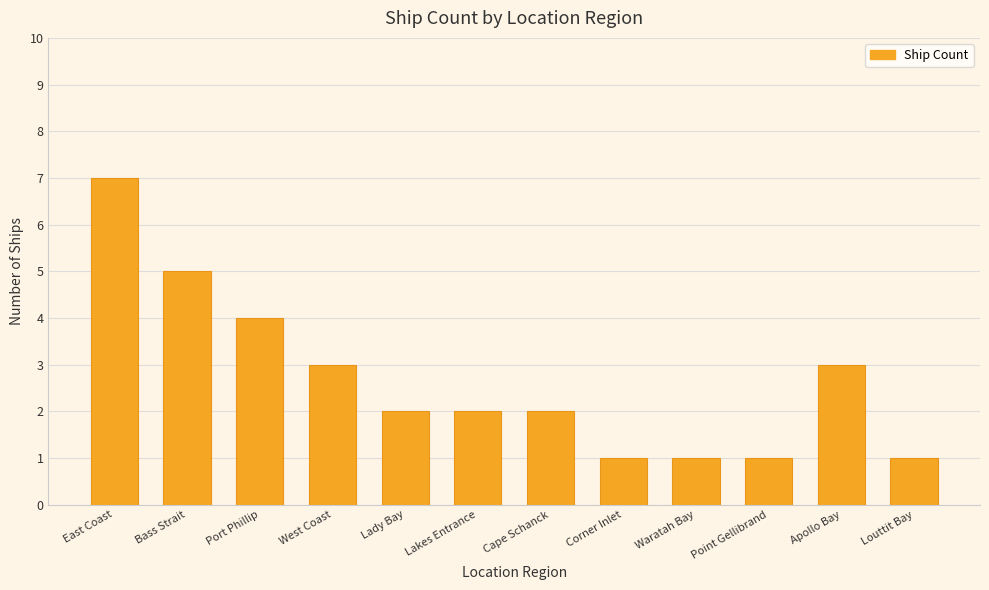

At which label is the value closest to 4?

Port Phillip